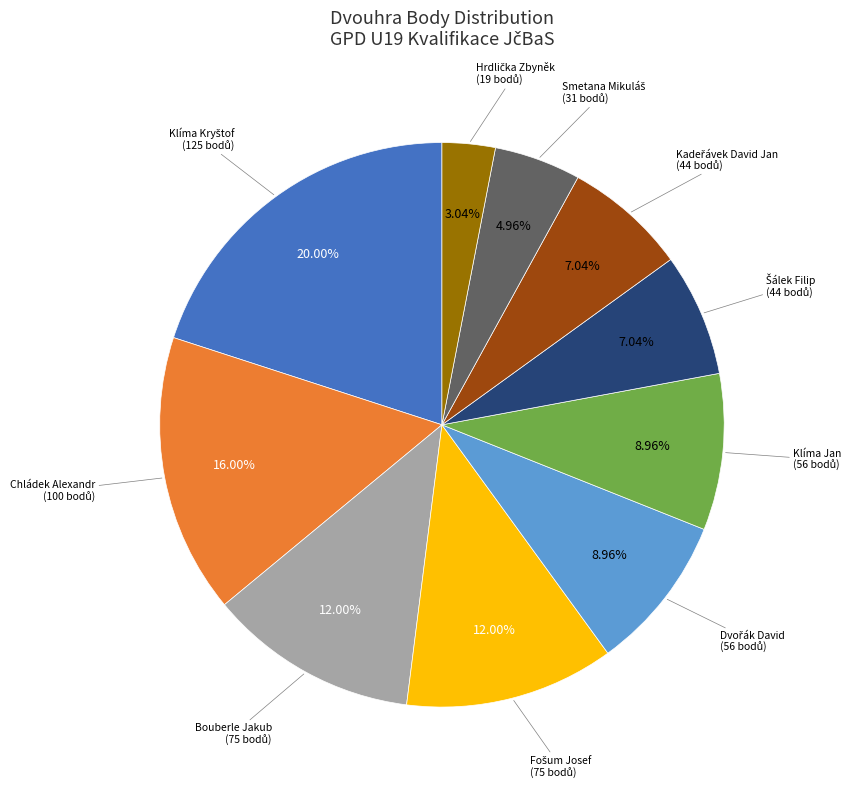

How many slices are in this pie chart?

10